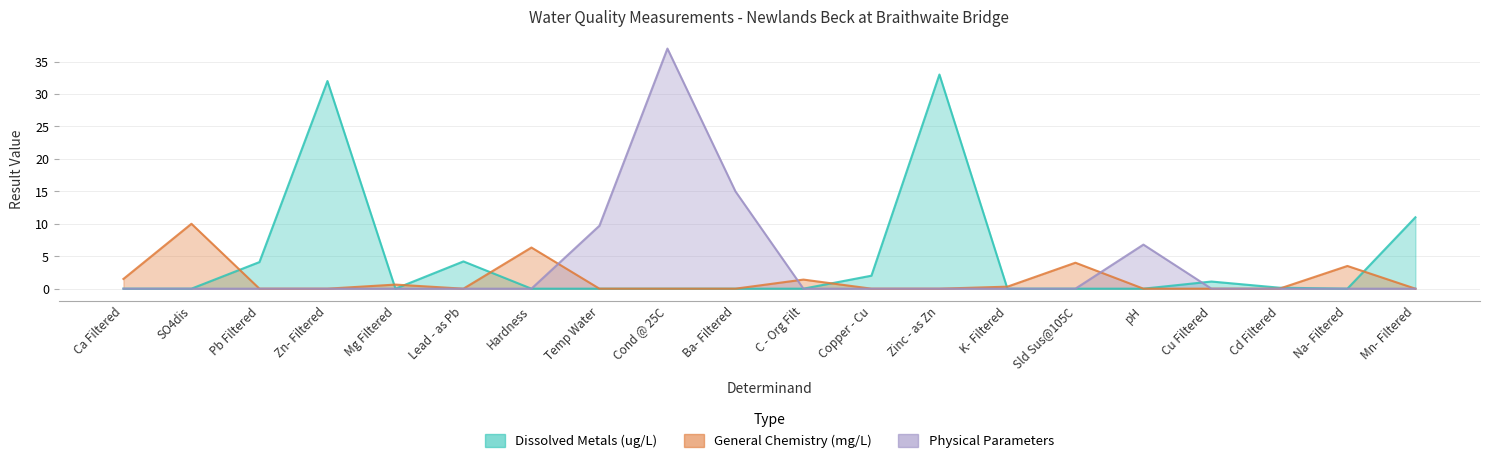

What is the difference between the second highest and minimum values in the Physical Parameters series?

15.0